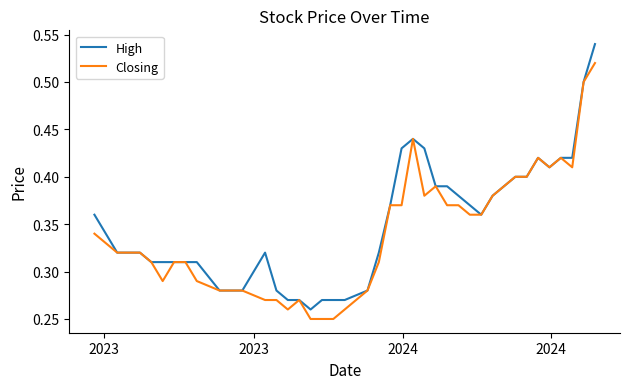

Which series has the largest range (max minus min)?

High